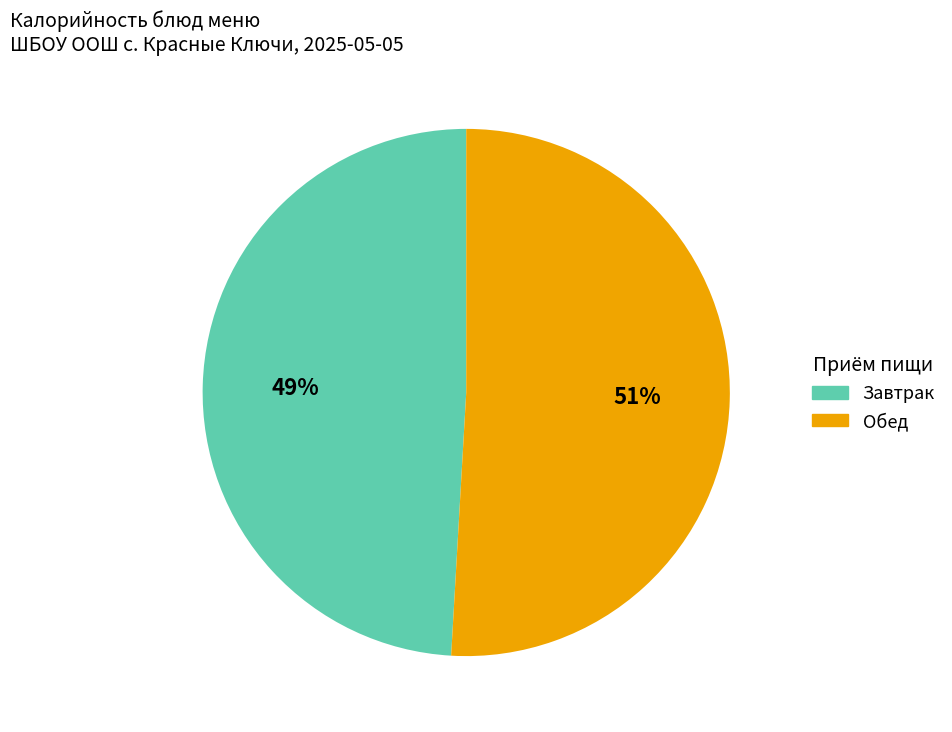

Is there a majority slice in this chart?

Yes